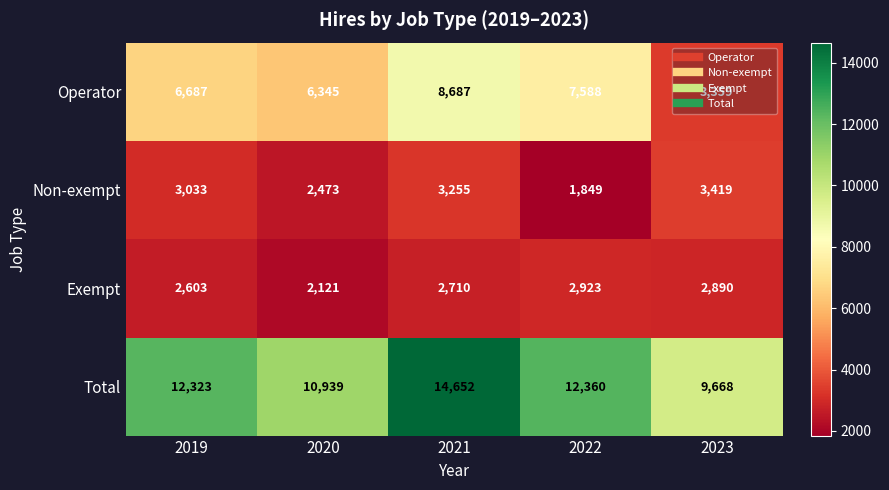

How many data points in Total are less than 12323?

2